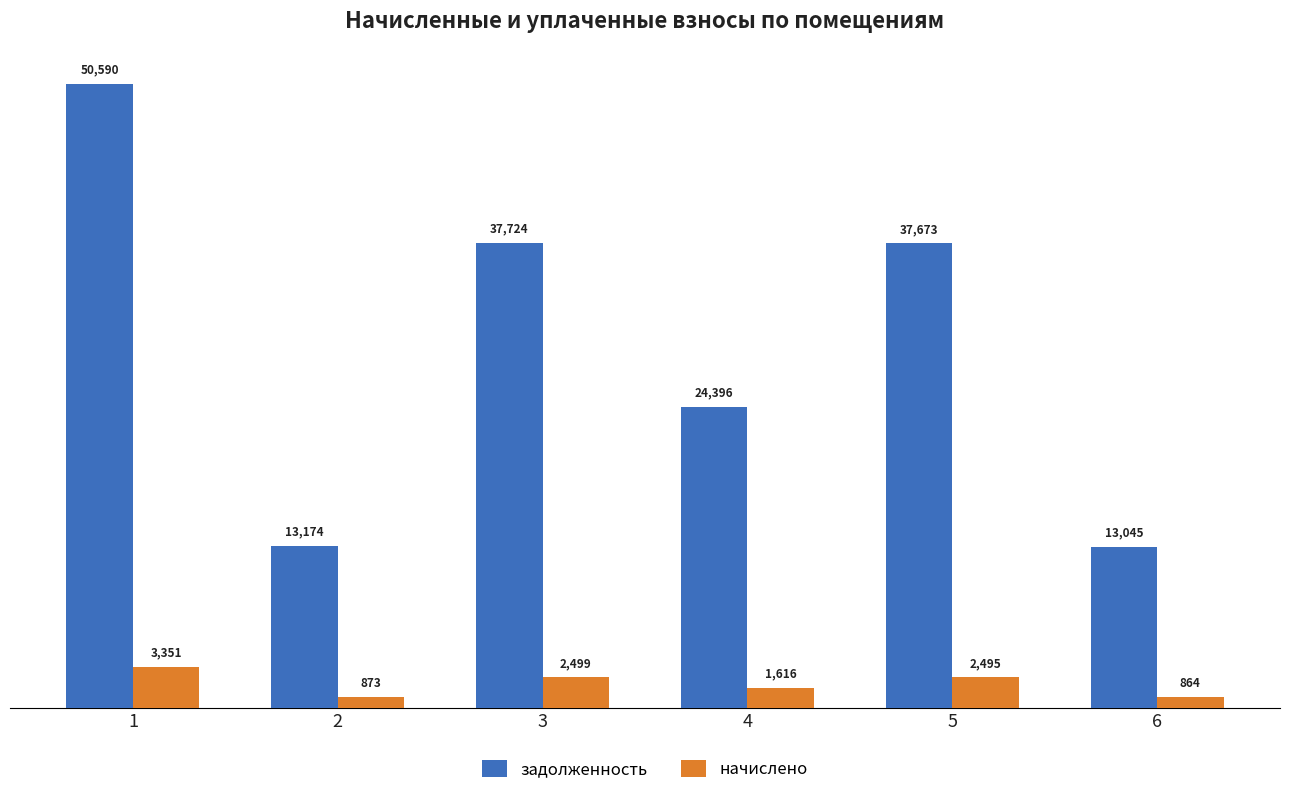

Rank the series by their average value, from highest to lowest.

задолженность, начислено